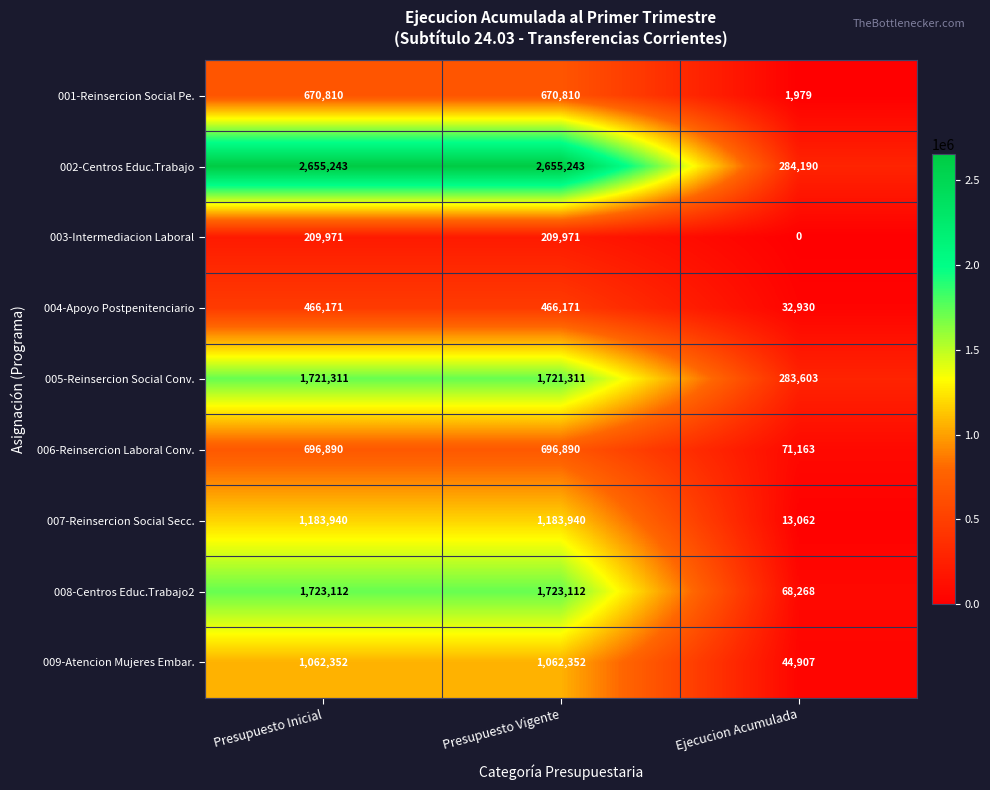

Which series has the largest total across all categories?

002-Centros Educ.Trabajo